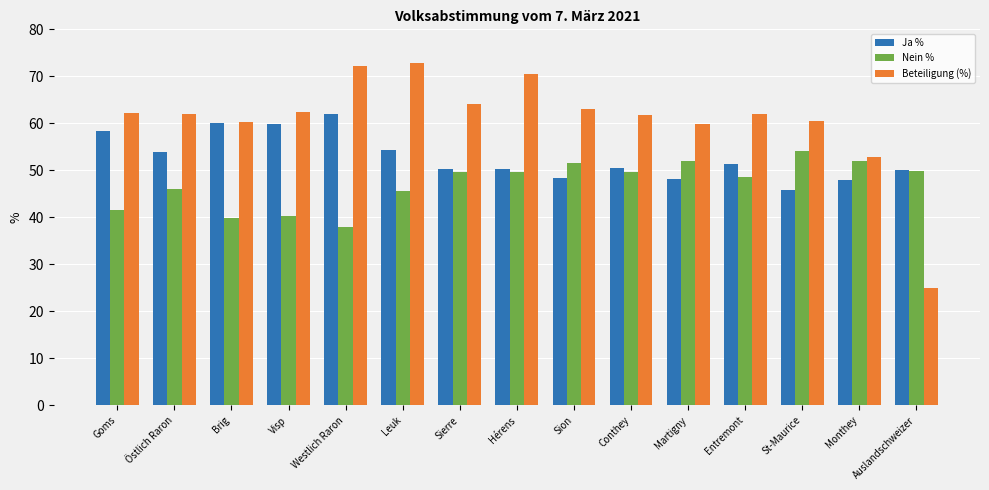

What is the average value of the Ja % series?

52.8